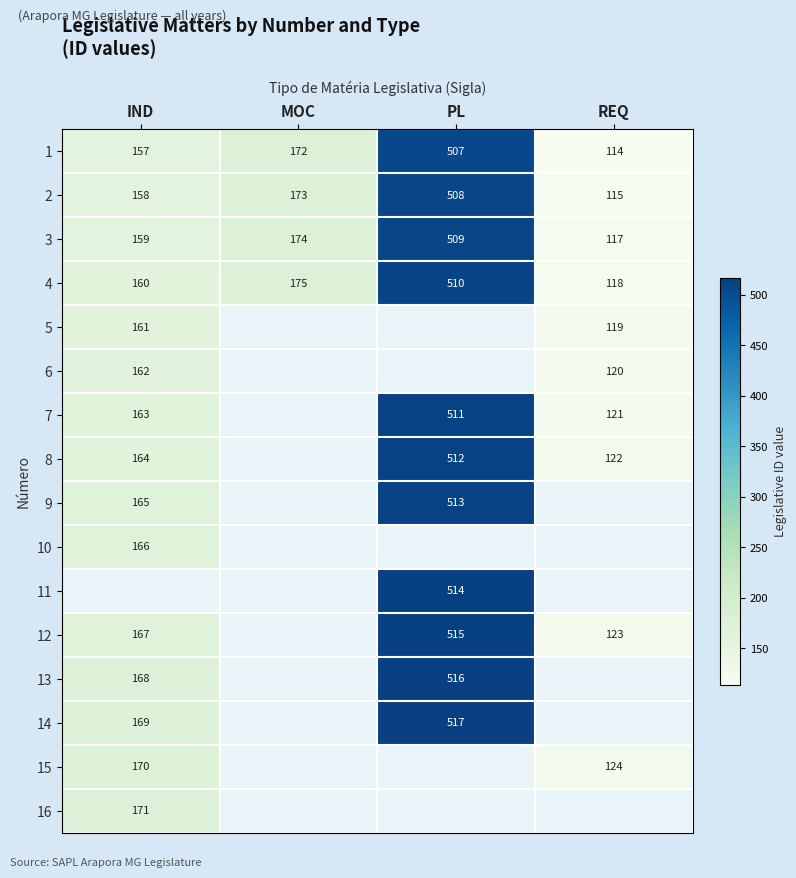

Between MOC and REQ, which is larger?

MOC